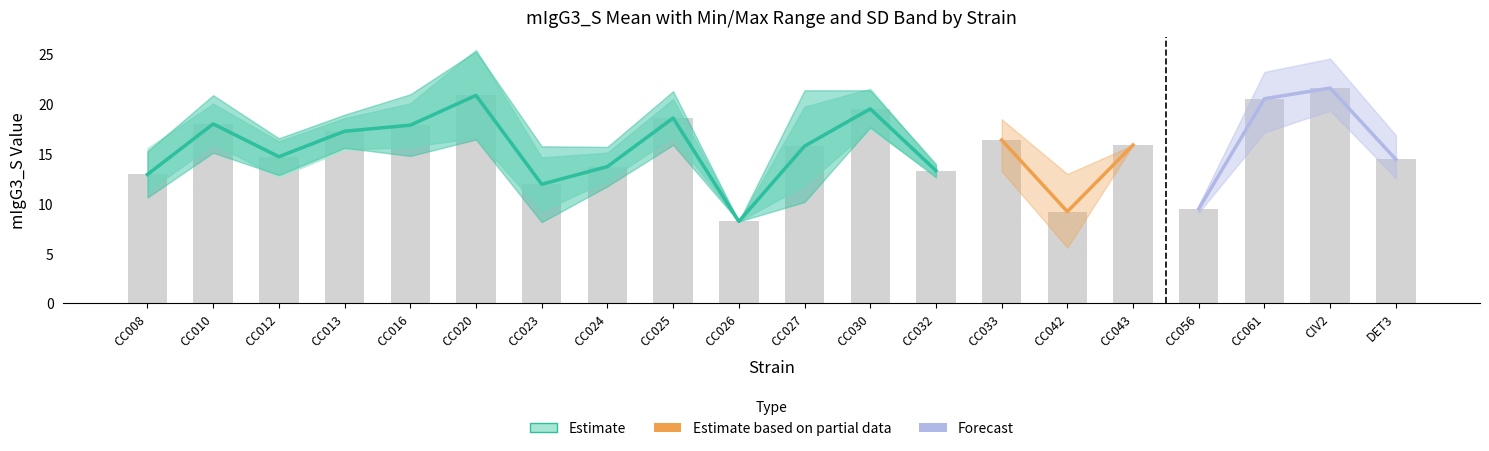

Is it true that minval equals 18.6 at CC027?

False